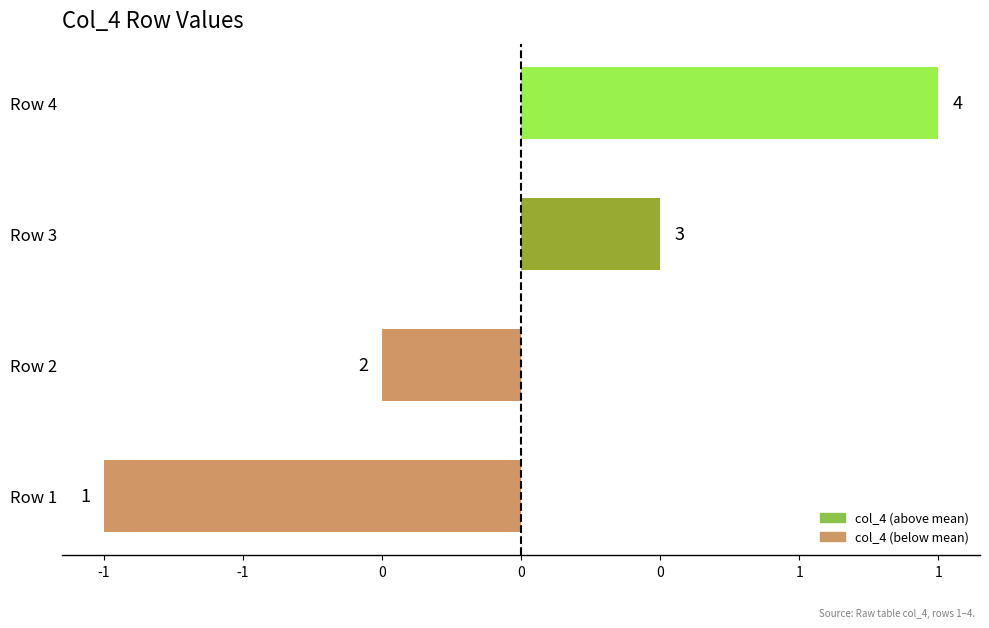

Are the bars horizontal?

Yes